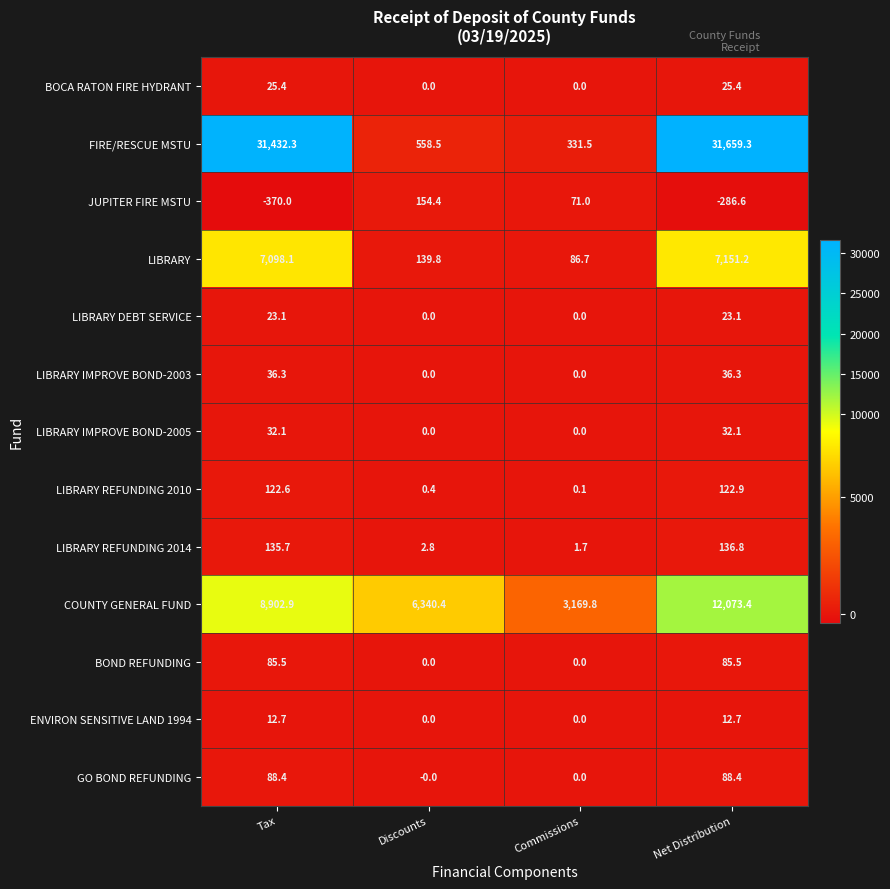

At Net Distribution, list the series in order from smallest to largest.

JUPITER FIRE MSTU, ENVIRON SENSITIVE LAND 1994, LIBRARY DEBT SERVICE, BOCA RATON FIRE HYDRANT, LIBRARY IMPROVE BOND-2005, LIBRARY IMPROVE BOND-2003, BOND REFUNDING, GO BOND REFUNDING, LIBRARY REFUNDING 2010, LIBRARY REFUNDING 2014, LIBRARY, COUNTY GENERAL FUND, FIRE/RESCUE MSTU